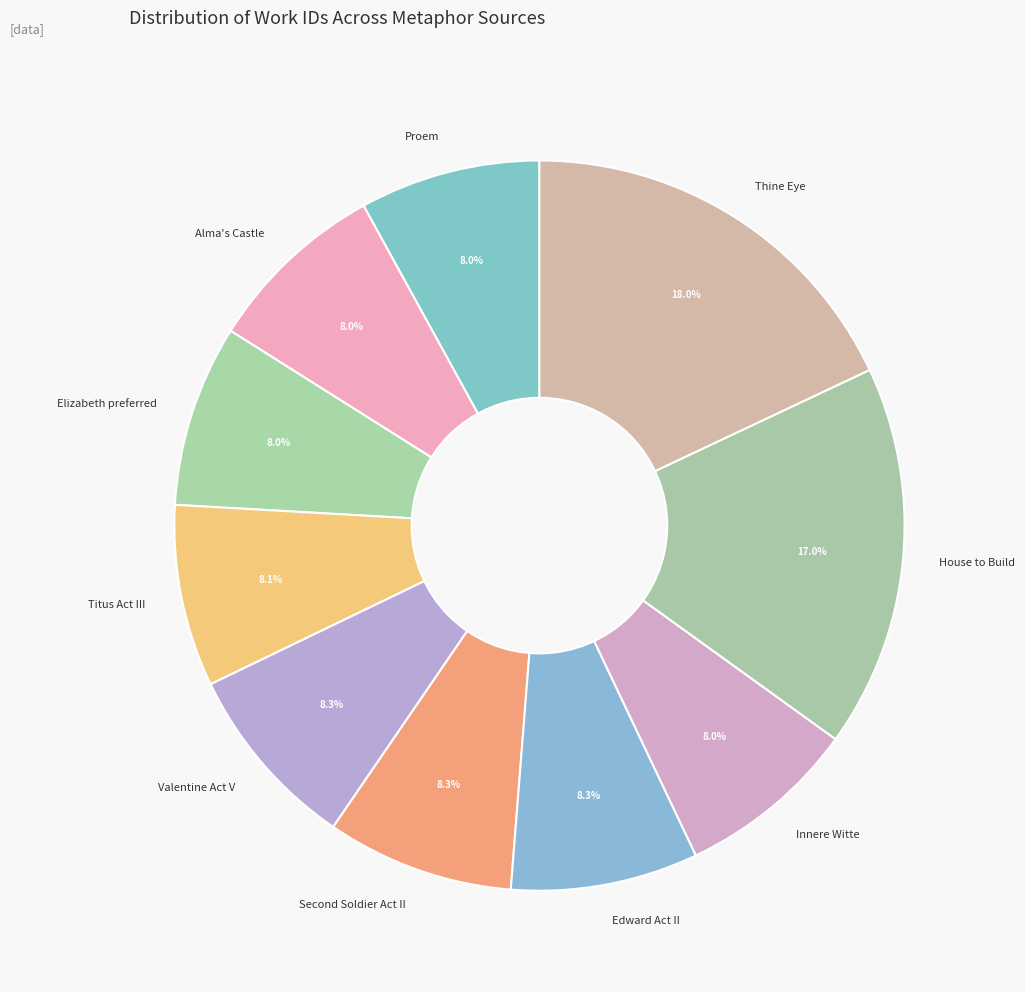

Combined, do Thine Eye and Proem account for over 50%?

No